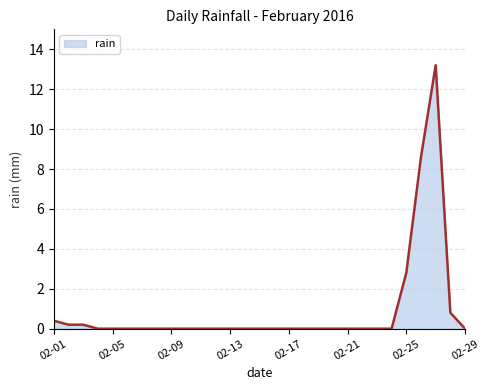

What is the sum of all values?

26.2